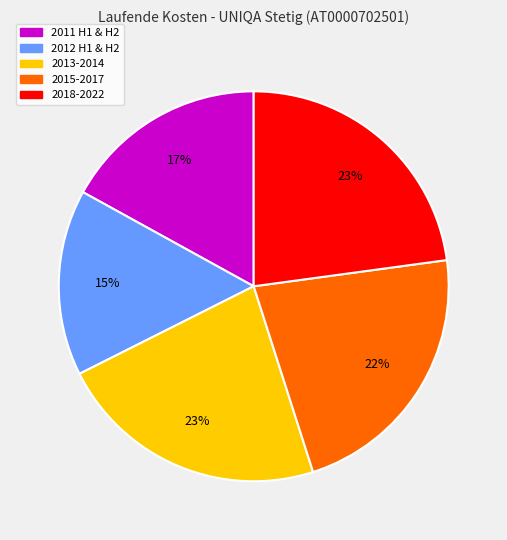

Does any single category account for the majority?

No